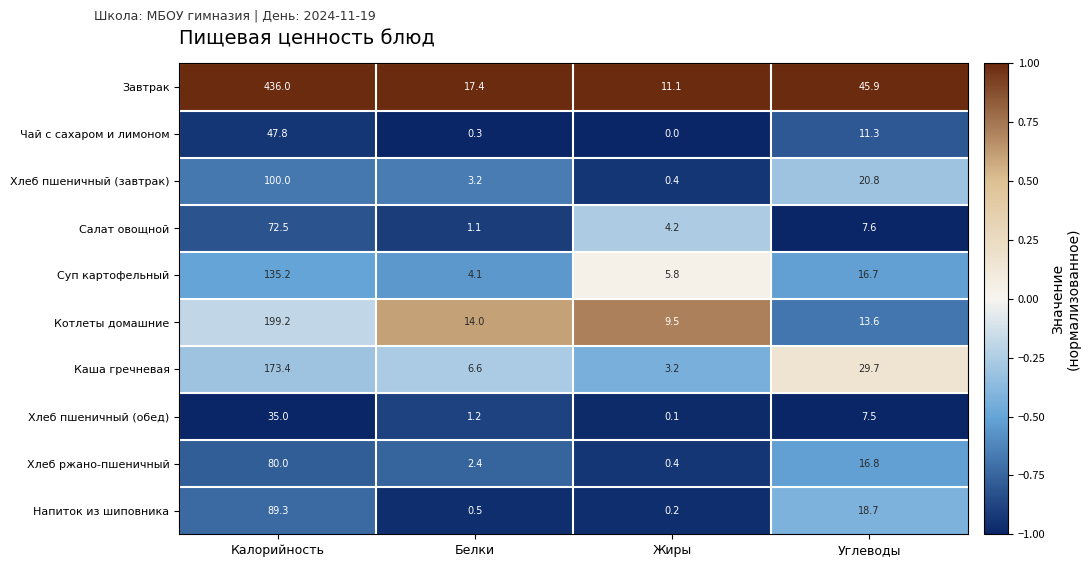

How many series are shown in this chart?

10